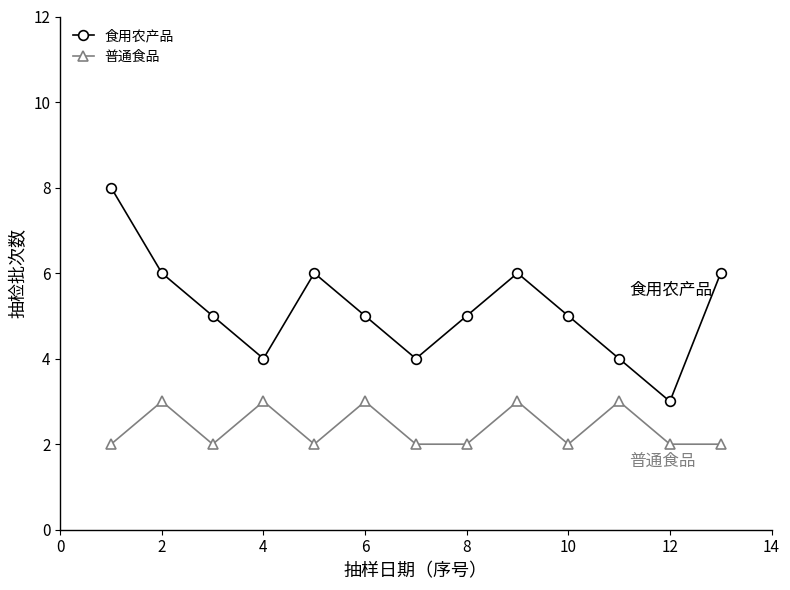

Which series has the largest total across all categories?

食用农产品